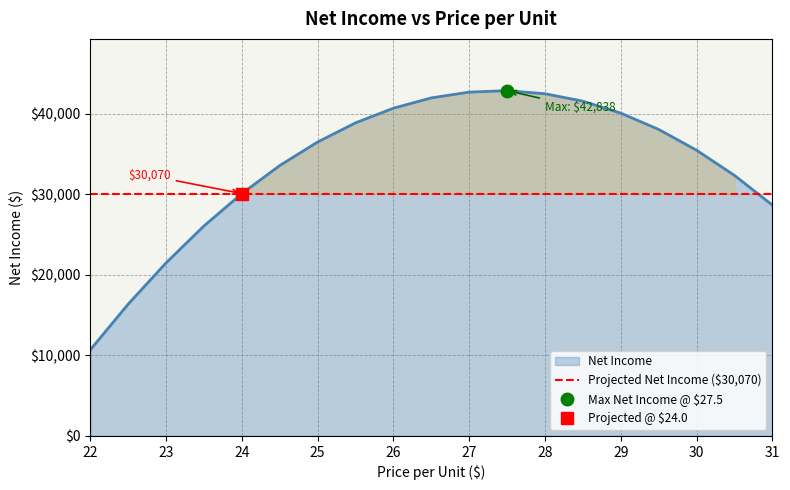

How many points are higher than both their immediate neighbors (excluding endpoints)?

1